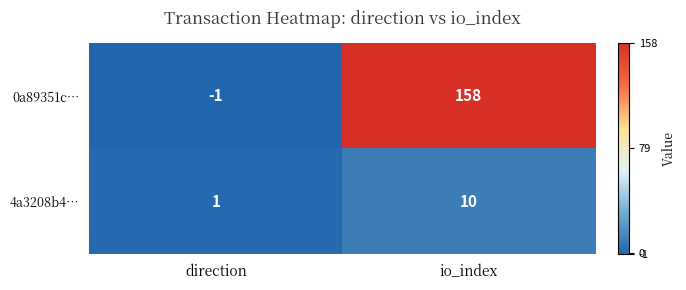

Reading left to right, extract all data points from this chart.

0a89351c…: -1	158
4a3208b4…: 1	10